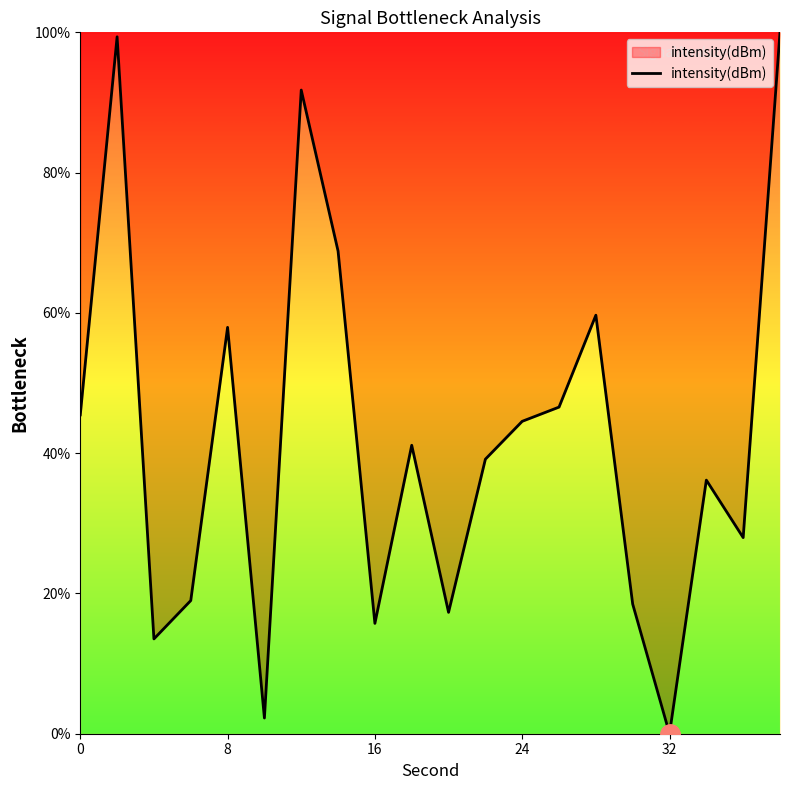

What is the greatest value displayed?

100.0